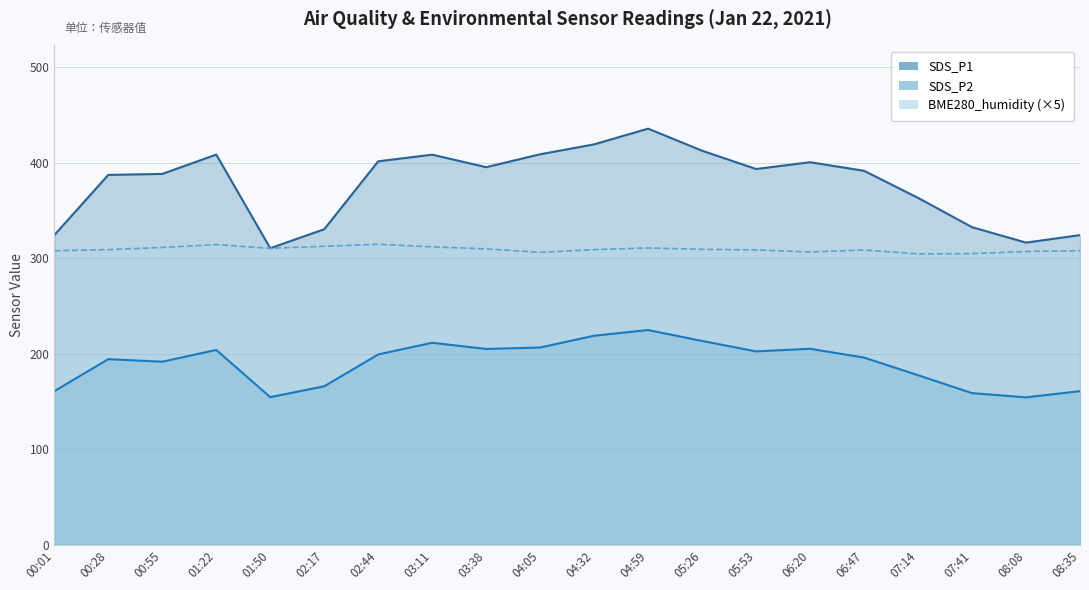

At which label does SDS_P1 reach its minimum?

01:50